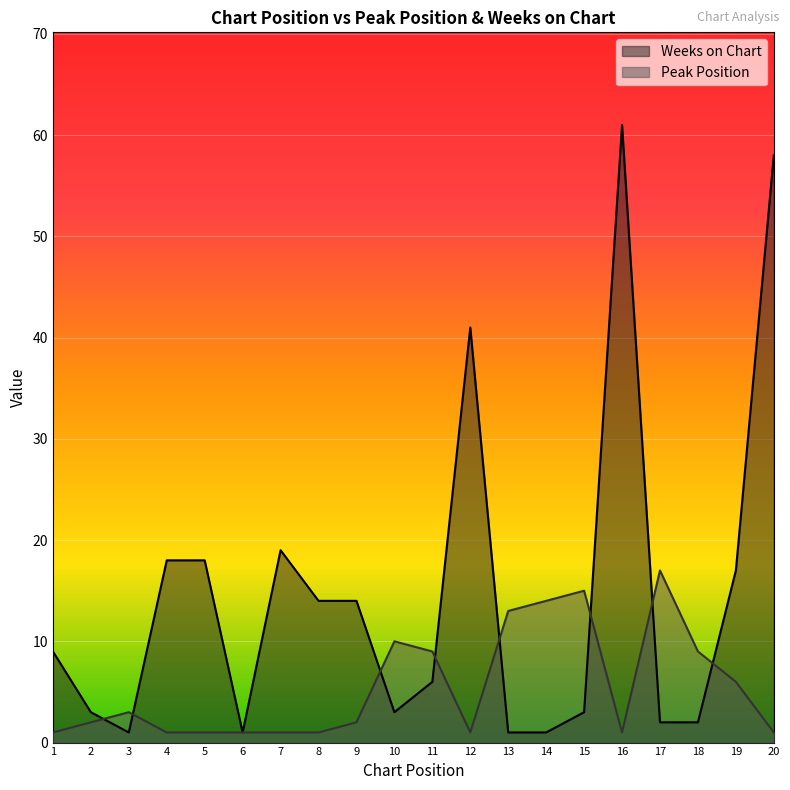

Where is Peak Position nearest to the value 9?

11